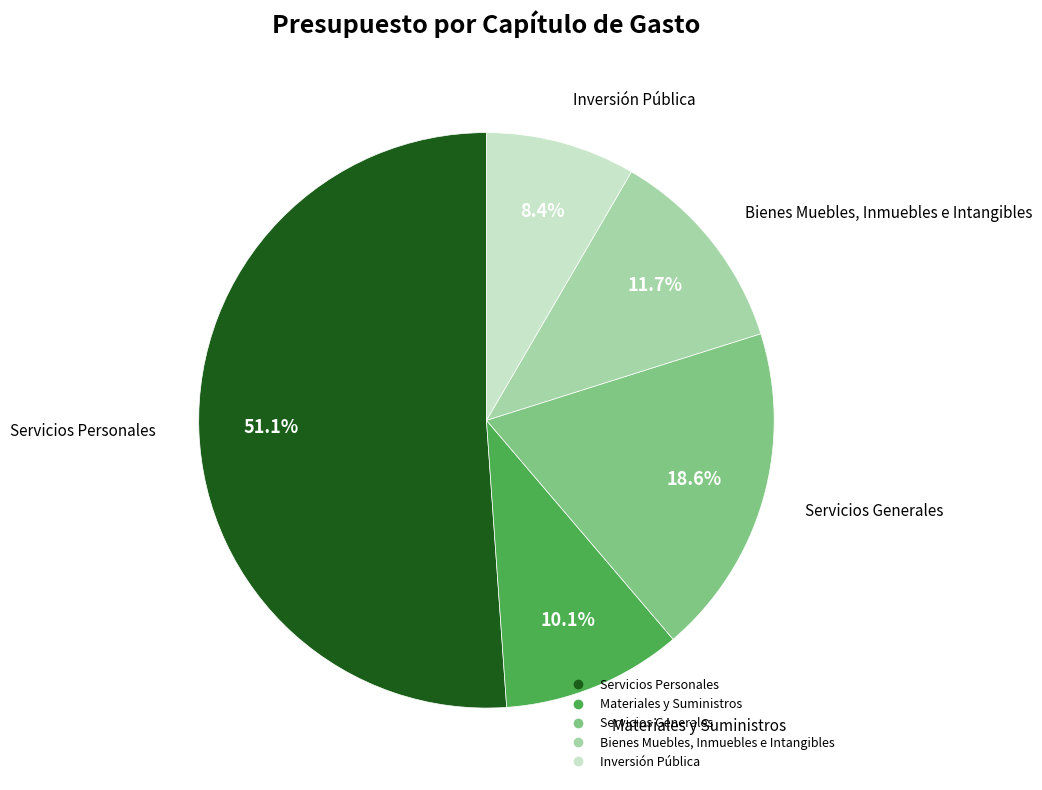

What is the ratio of the value at Inversión Pública to the value at Bienes Muebles, Inmuebles e Intangibles?

0.7